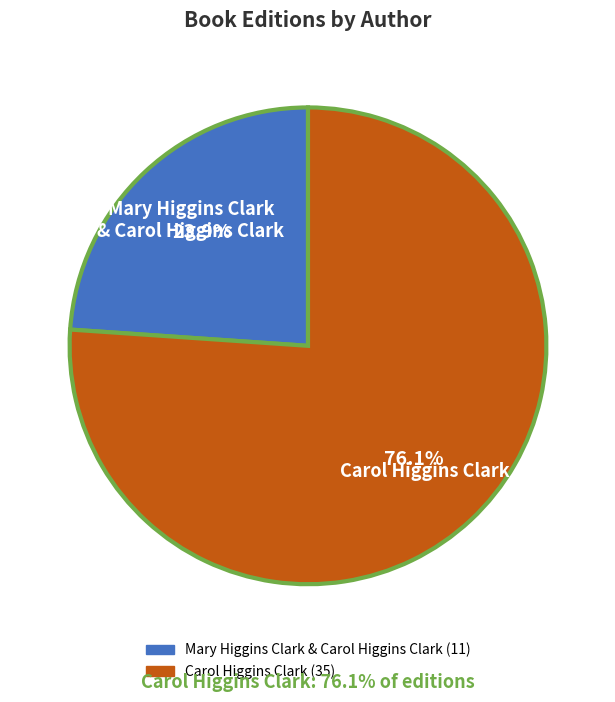

Rank the categories by value from highest to lowest.

Carol Higgins Clark, Mary Higgins Clark & Carol Higgins Clark